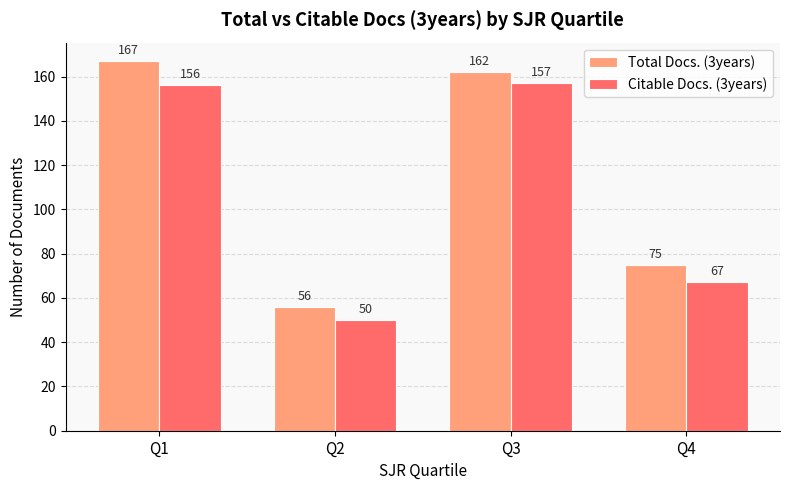

What is the minimum value shown in the chart?

50